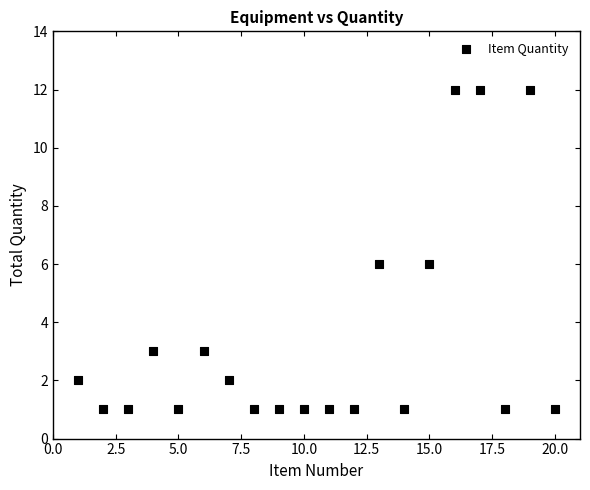

What is the range of X values (max minus min)?

19